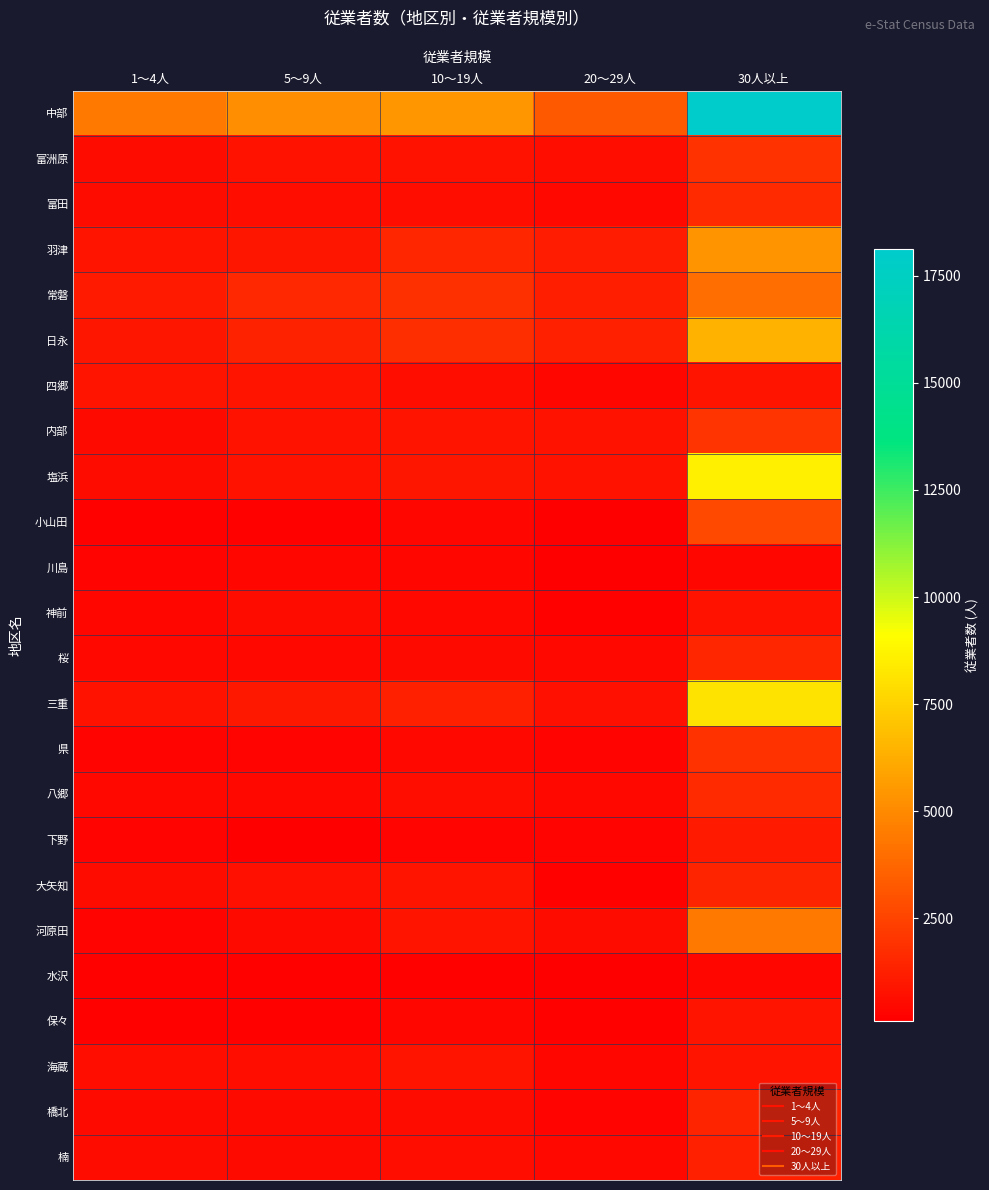

At how many categories does at least one series exceed 434?

5